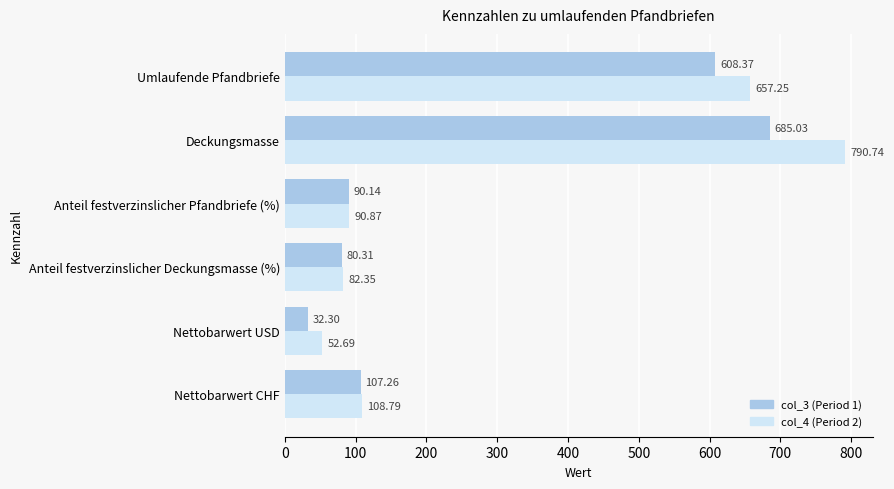

At which category does the chart reach its minimum across all series?

Nettobarwert USD